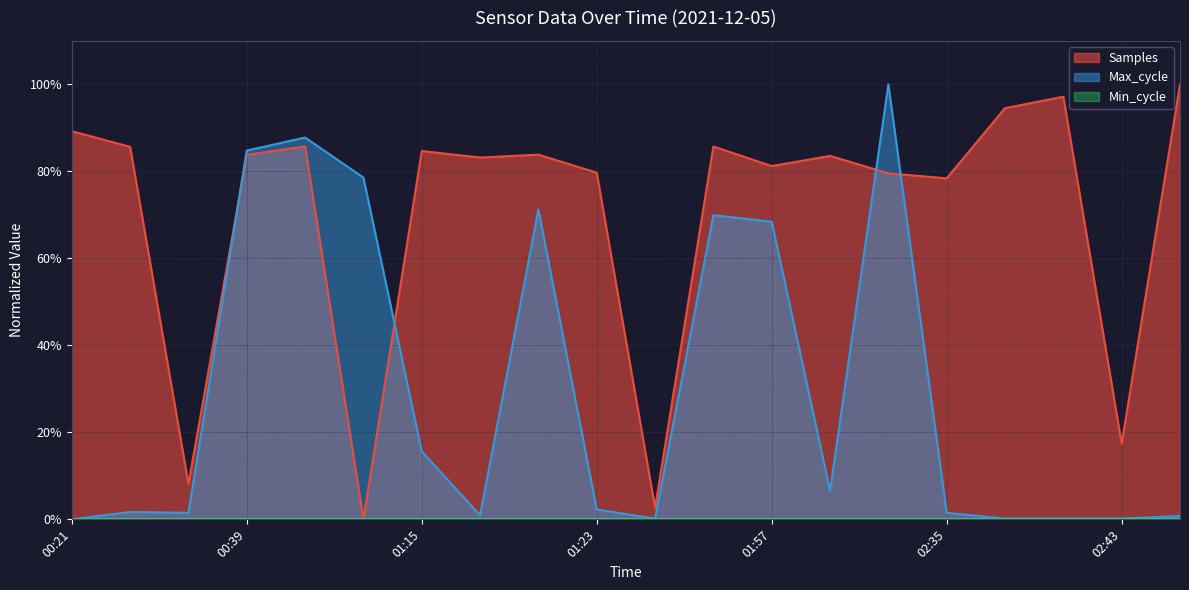

What is the average value of the Max_cycle series?

0.3